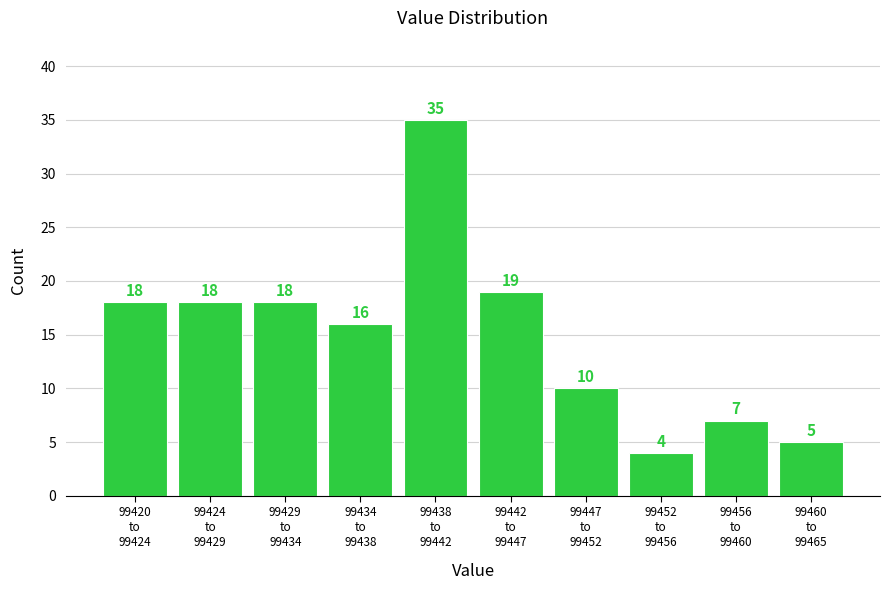

Reading left to right, transcribe all the data shown in this chart.

18	18	18	16	35	19	10	4	7	5